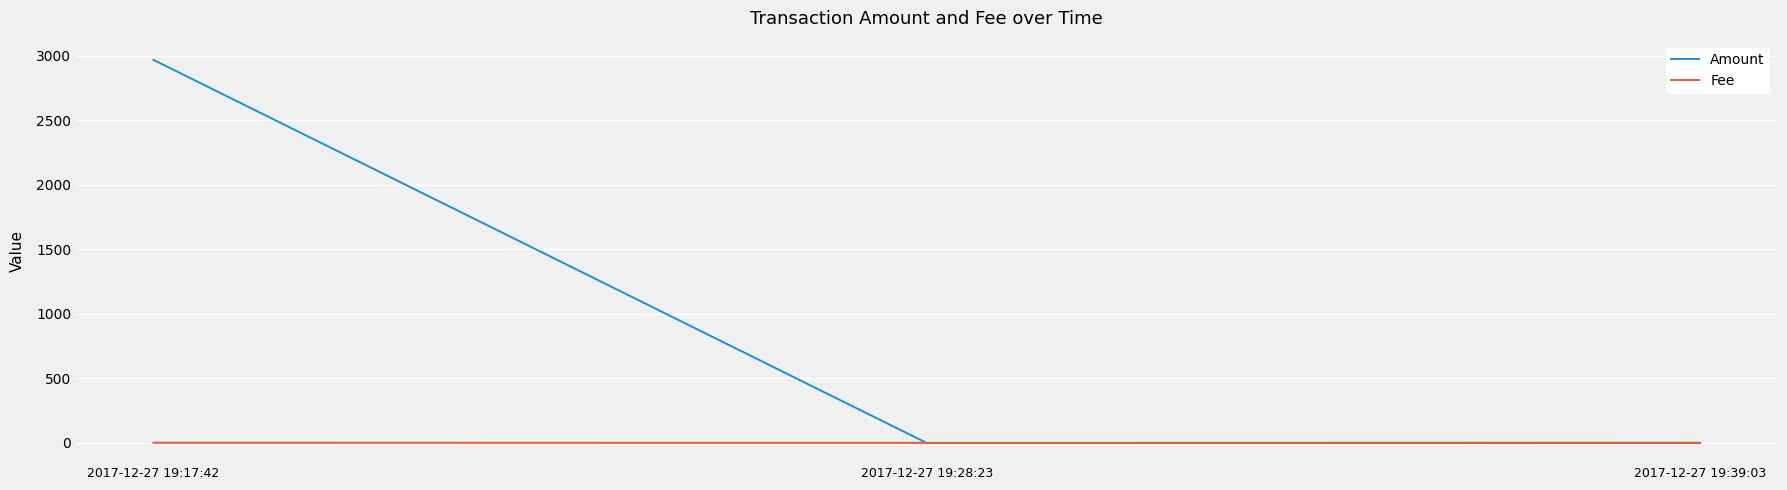

Does the chart display data point markers on the line(s)?

No